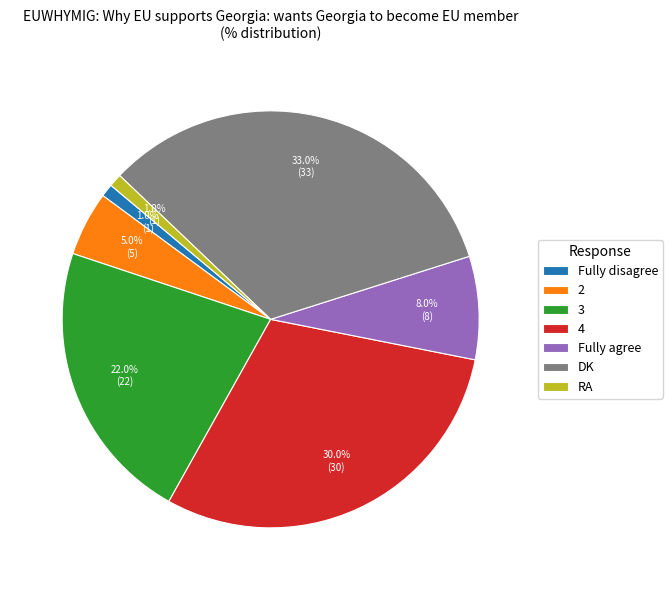

What is the largest slice in the pie chart?

DK